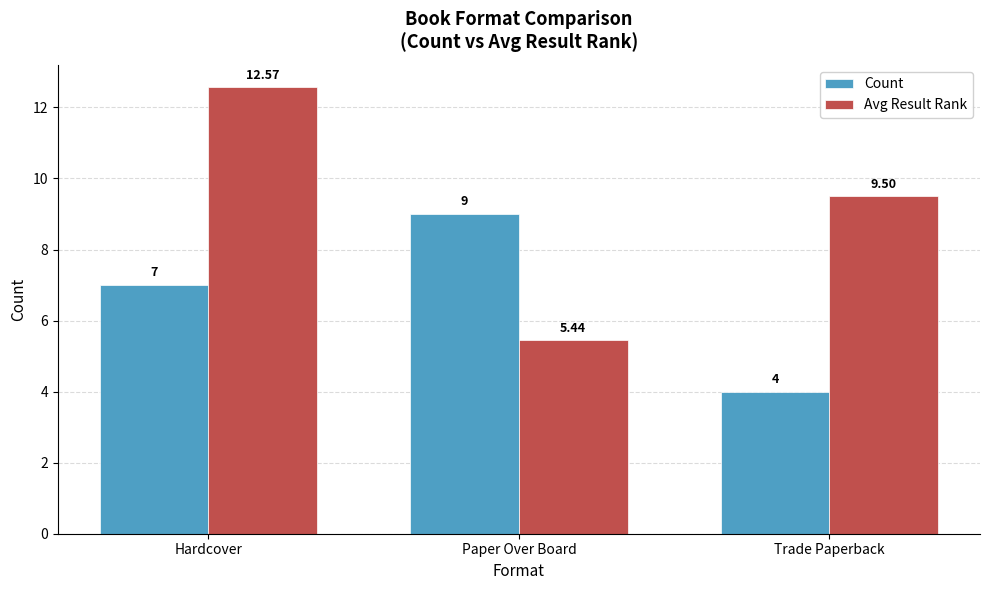

Which series has the largest total across all categories?

Avg Result Rank